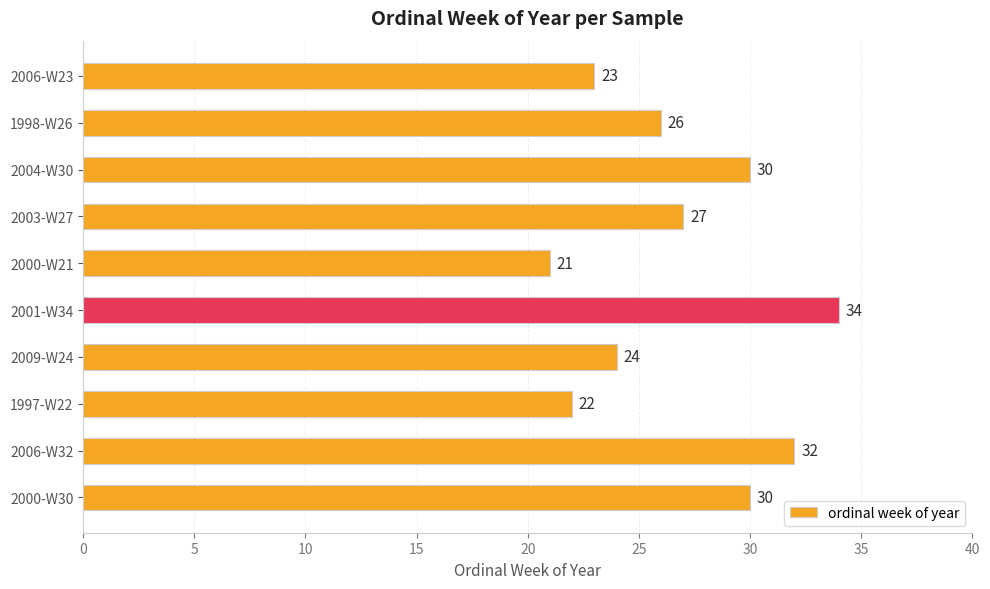

The value at 2000-W21 is 37. True or false?

False